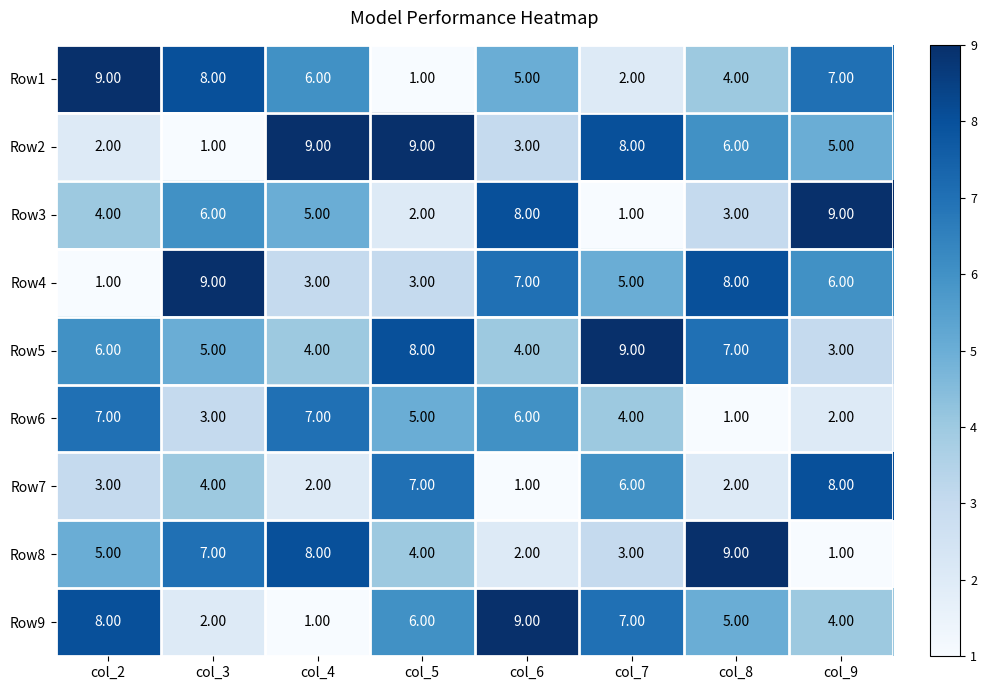

What is the difference between the highest and lowest values at col_8?

8